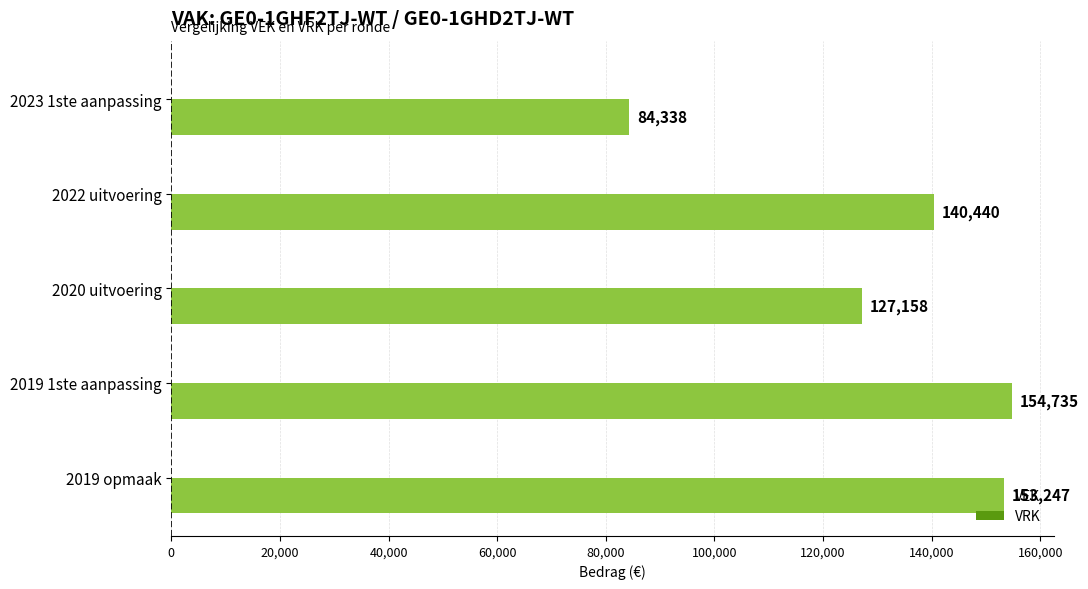

What is the sum of the values at 2022 uitvoering and 2020 uitvoering?

267598